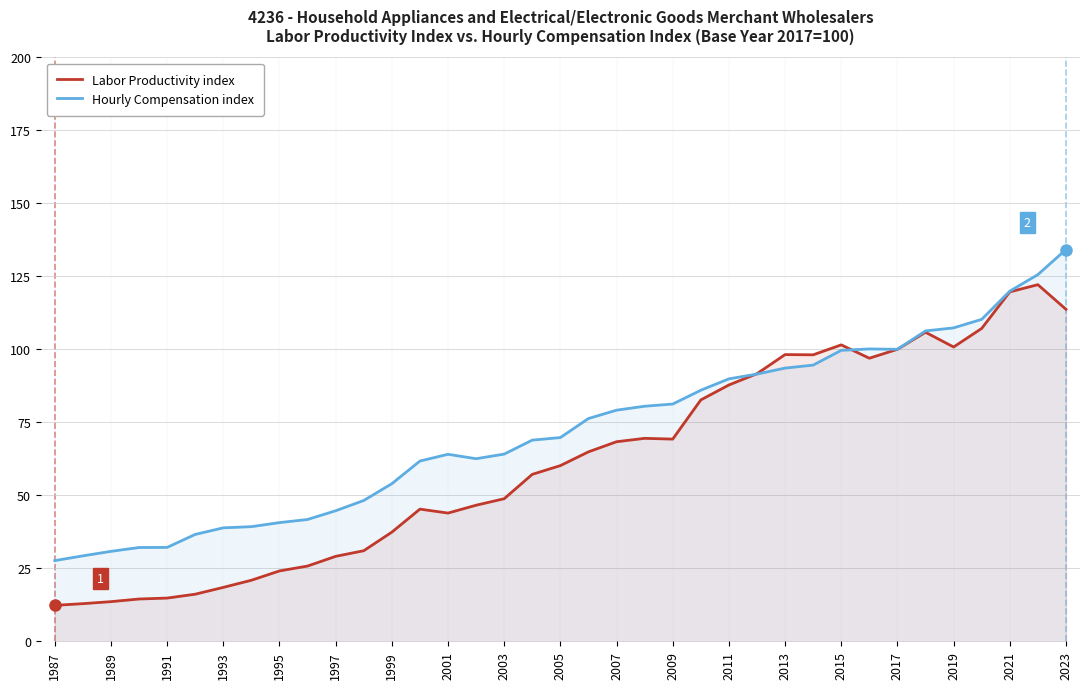

Rank the series by their average value, from lowest to highest.

Labor Productivity index, Hourly Compensation index